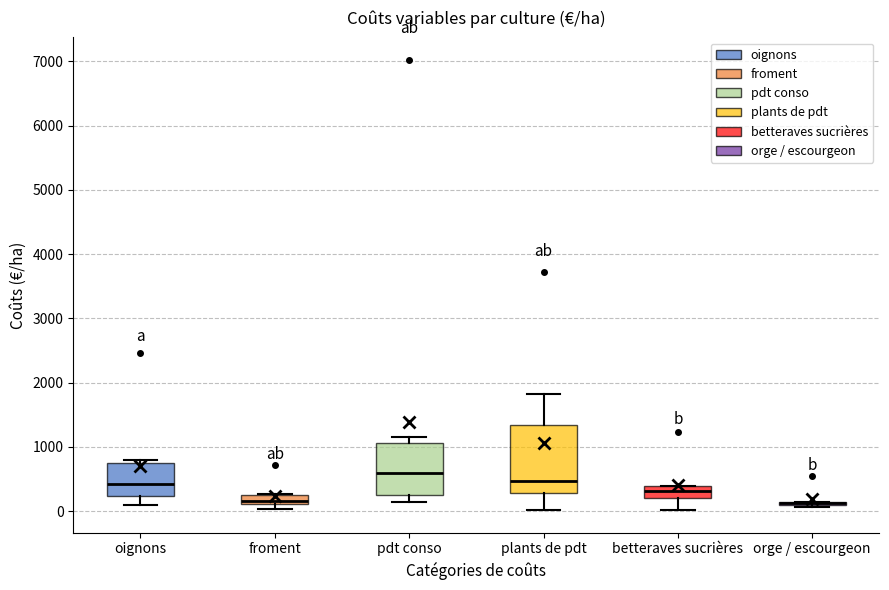

Where is the upper edge of the box for pdt conso on the y-axis? The values are not printed on the chart, so give them approximately, as read against the axis.

1100